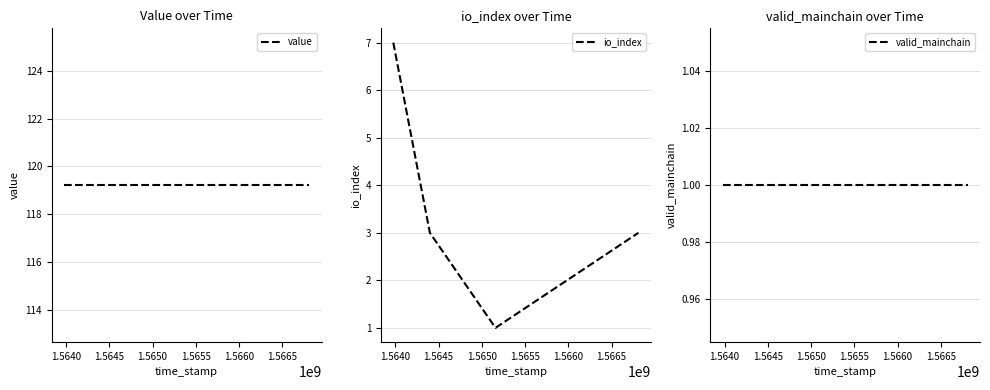

Which series has the largest range (max minus min)?

io_index